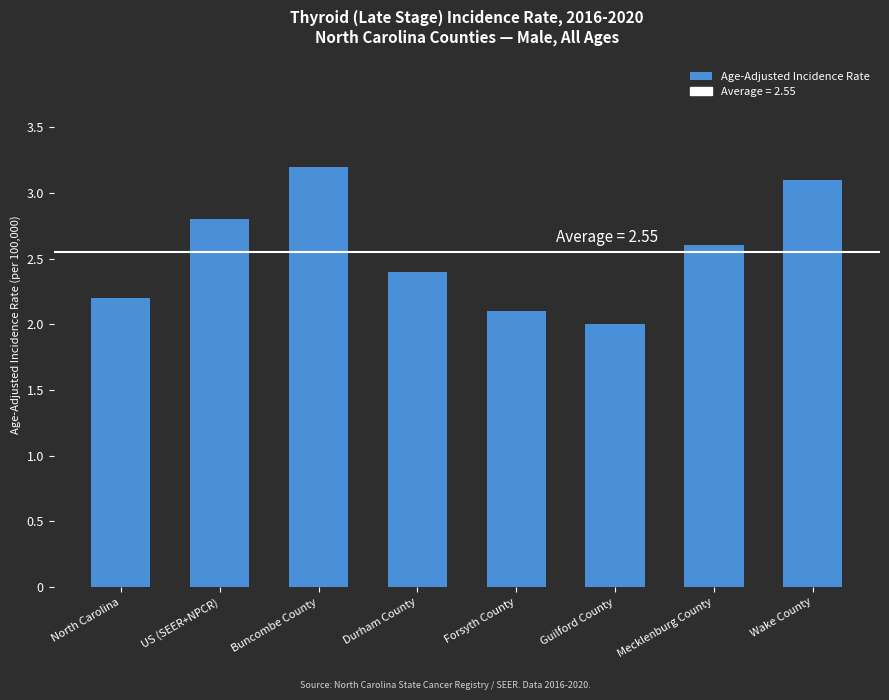

Reading left to right, what are all the values shown in this chart?

North Carolina=2.2	US (SEER+NPCR)=2.8	Buncombe County=3.2	Durham County=2.4	Forsyth County=2.1	Guilford County=2.0	Mecklenburg County=2.6	Wake County=3.1